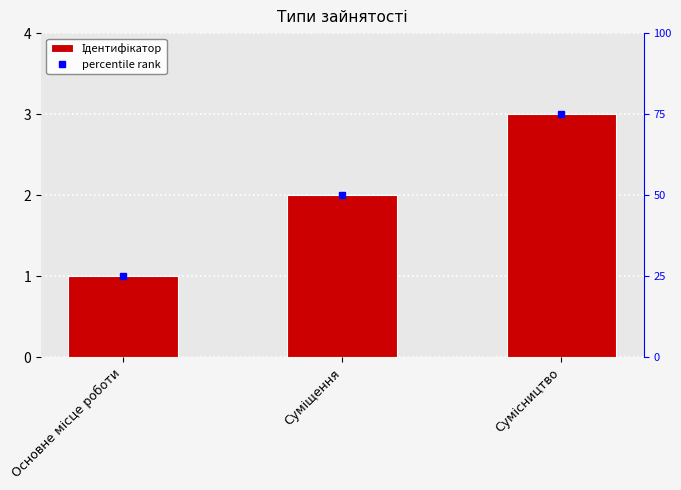

How many bars are there in total?

3